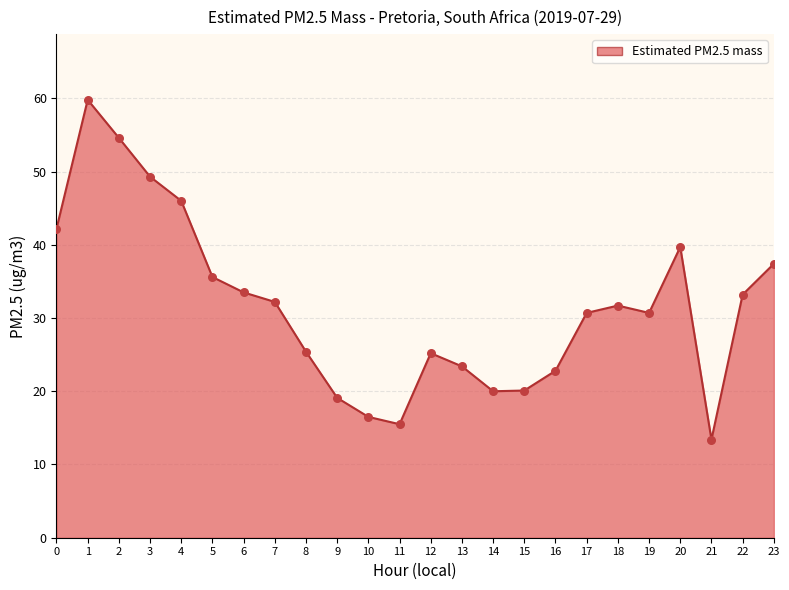

What is the change in value from 2 to 11?

-39.1